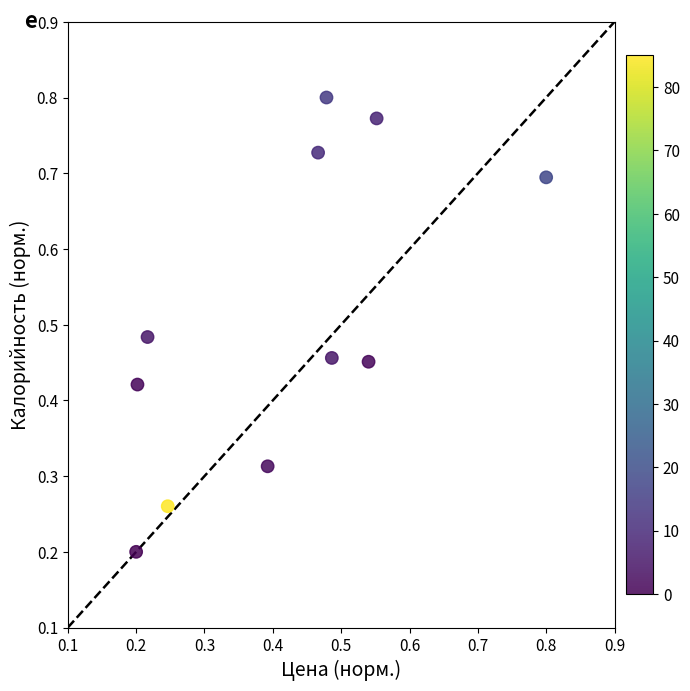

What is the range of X values (max minus min)?

0.6